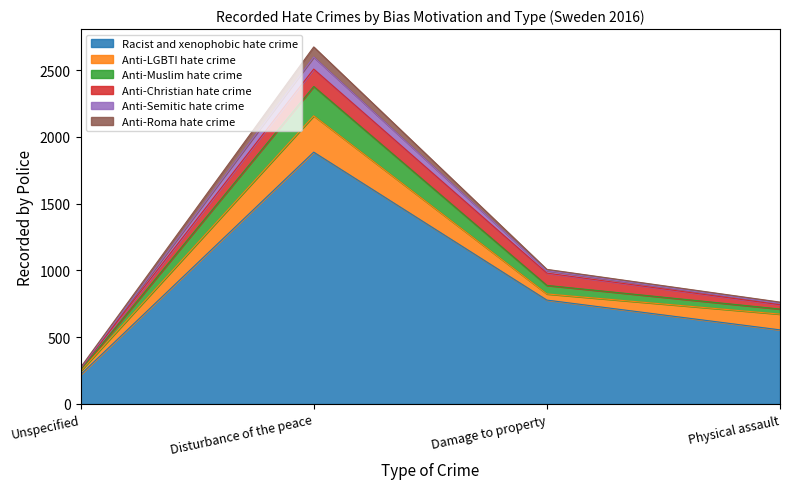

How many Racist and xenophobic hate crime values are between 555 and 1886?

3